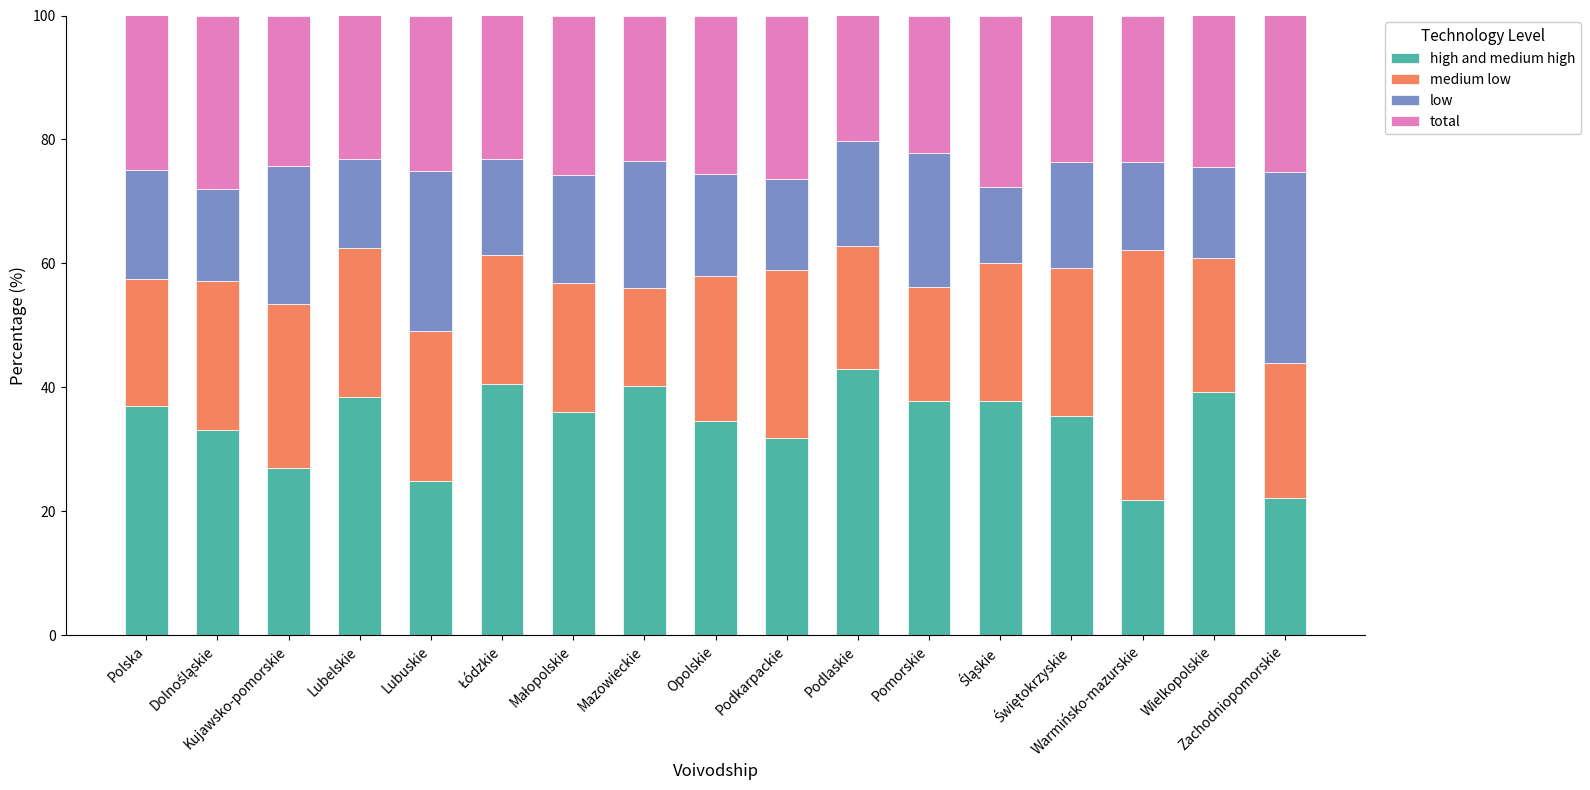

What is the difference between the high and medium high values at Lubuskie and Podlaskie?

18.1